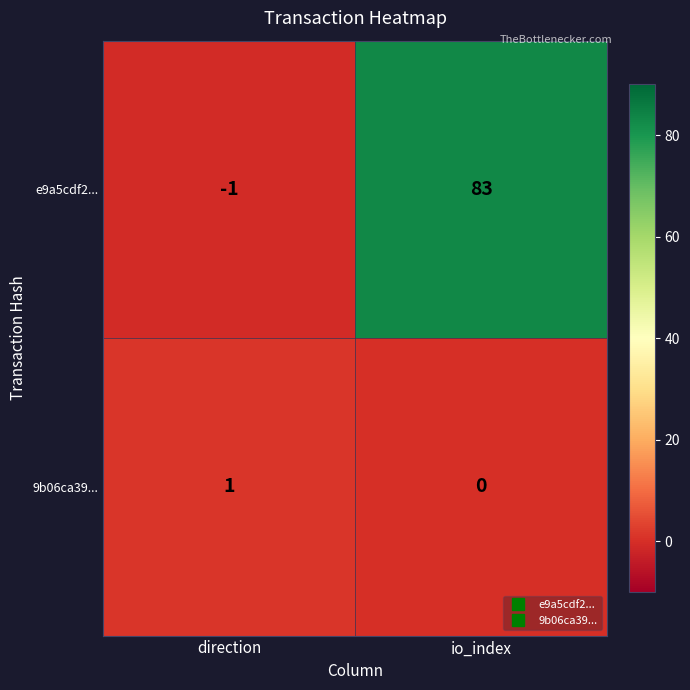

What is the smallest value displayed?

-1